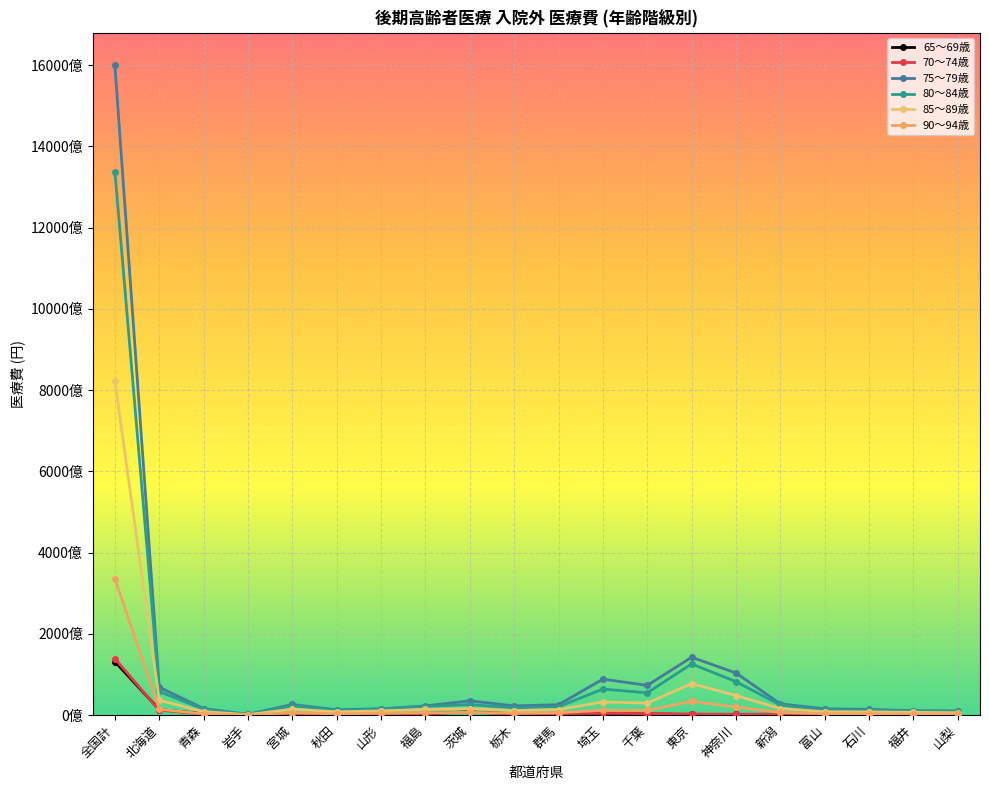

Which label corresponds to the smallest value in the chart?

岩手